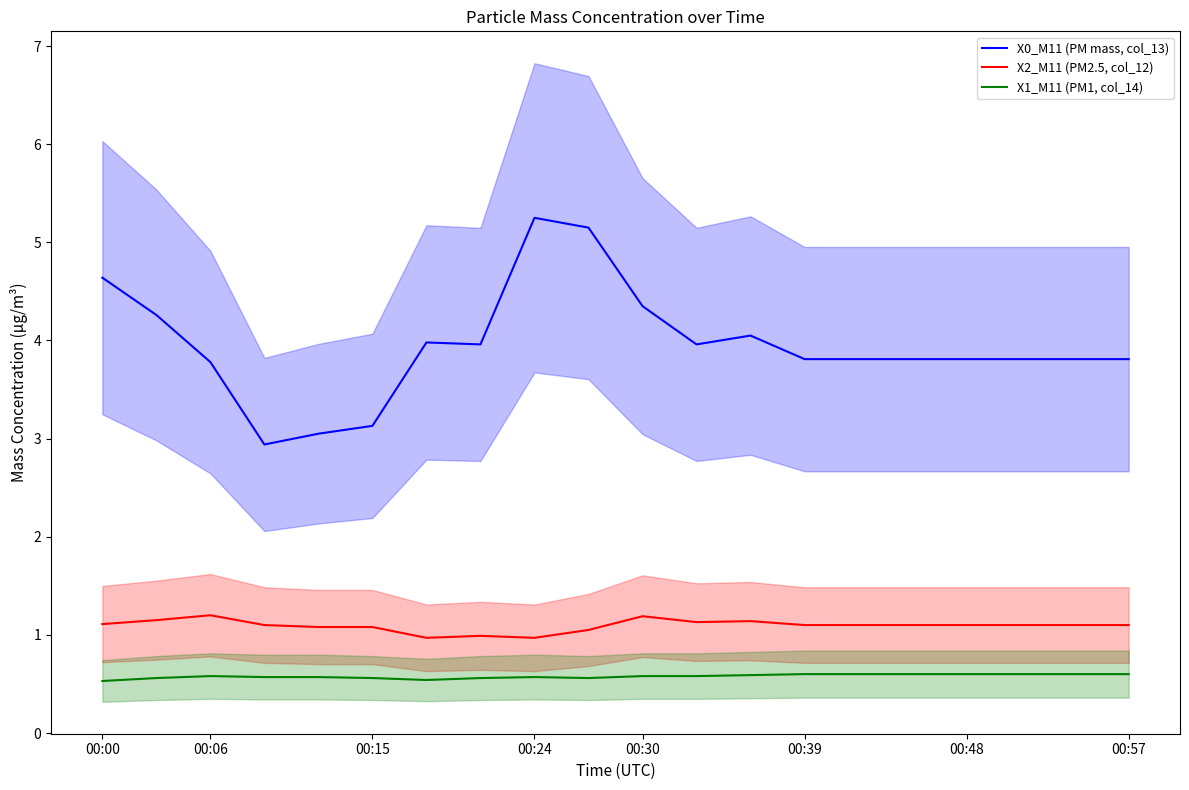

The value of X0_M11 (PM mass, col_13) at 00:24 is 6.8. True or false?

False